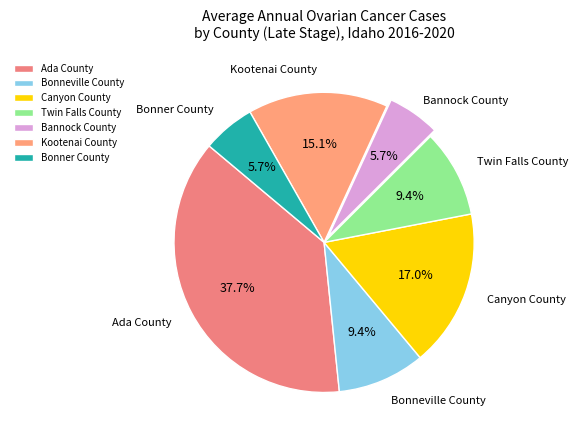

Between Bonner County and Bonneville County, which is larger?

Bonneville County